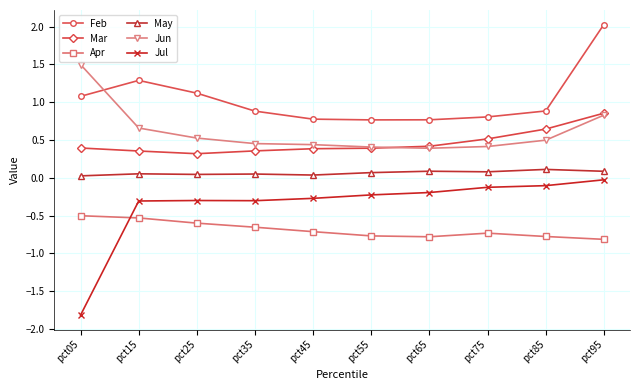

Is the value of Jul at pct95 greater than the value of Apr at pct05?

Yes